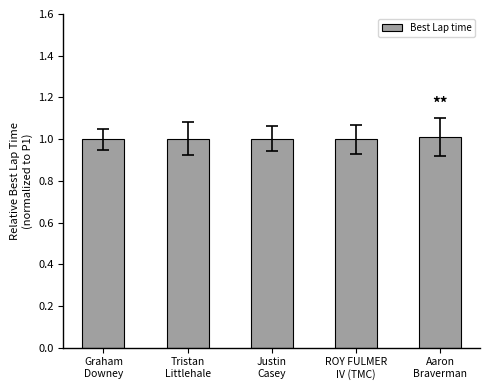

What is the approximate value at Tristan
Littlehale?

1.0